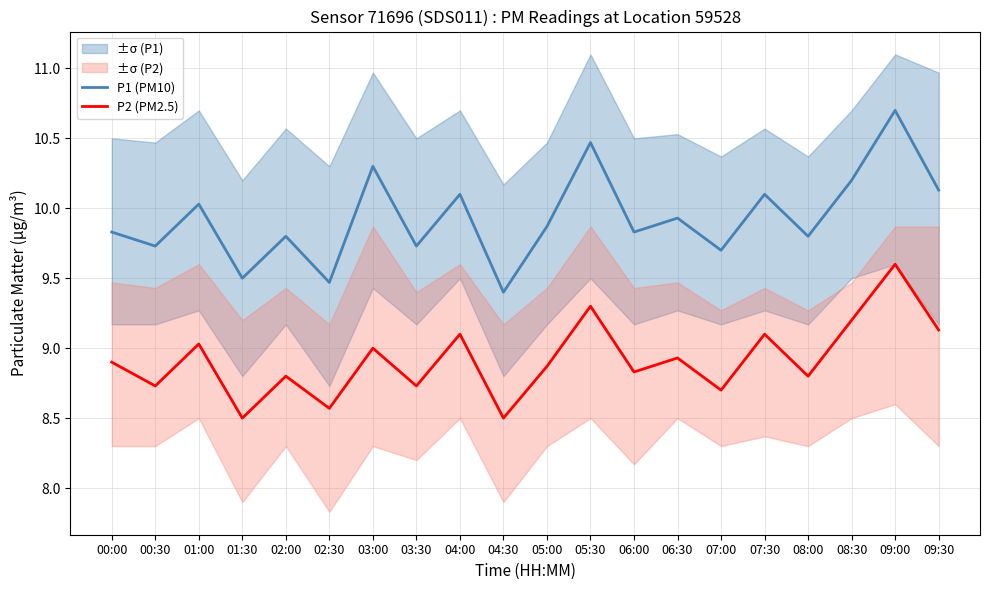

Reading left to right, list all the values displayed in this chart.

P1 (PM10): 00:00=9.8	00:30=9.7	01:00=10.0	01:30=9.5	02:00=9.8	02:30=9.5	03:00=10.3	03:30=9.7	04:00=10.1	04:30=9.4	05:00=9.9	05:30=10.5	06:00=9.8	06:30=9.9	07:00=9.7	07:30=10.1	08:00=9.8	08:30=10.2	09:00=10.7	09:30=10.1
P2 (PM2.5): 00:00=8.9	00:30=8.7	01:00=9.0	01:30=8.5	02:00=8.8	02:30=8.6	03:00=9.0	03:30=8.7	04:00=9.1	04:30=8.5	05:00=8.9	05:30=9.3	06:00=8.8	06:30=8.9	07:00=8.7	07:30=9.1	08:00=8.8	08:30=9.2	09:00=9.6	09:30=9.1